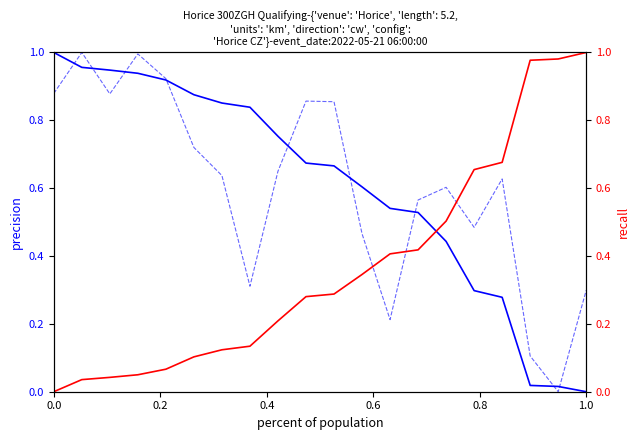

At how many categories does at least one series exceed 0?

20